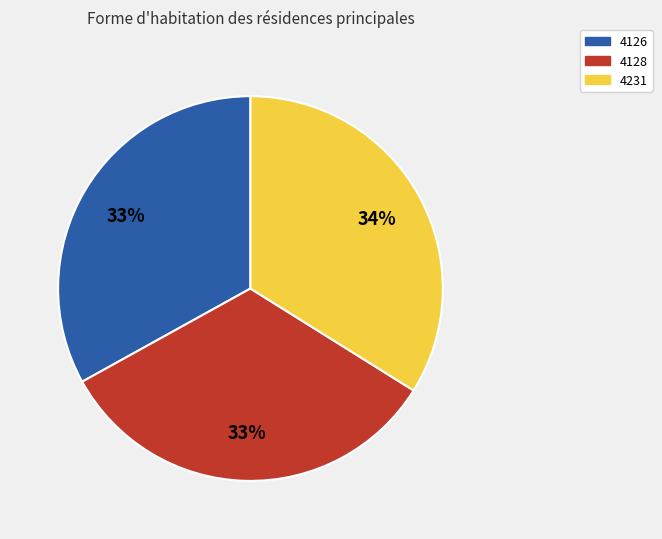

To the nearest percent, what is the average slice percentage?

33%